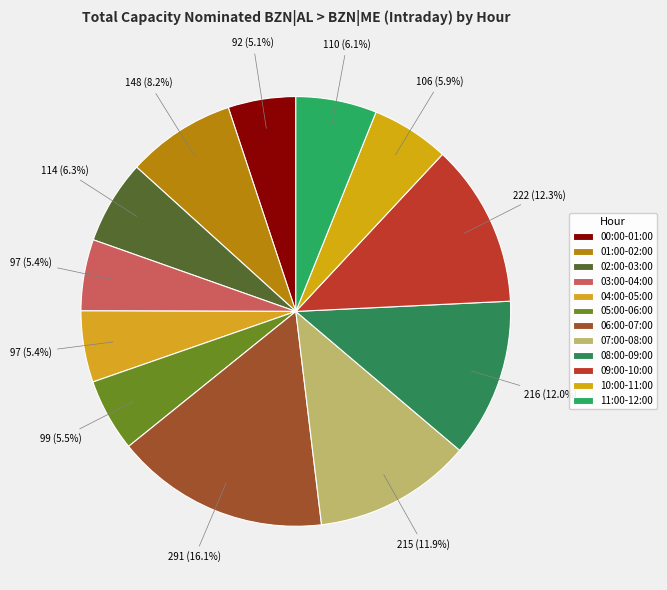

To the nearest percent, what is the difference between the 08:00-09:00 and 06:00-07:00 slice percentages?

4%